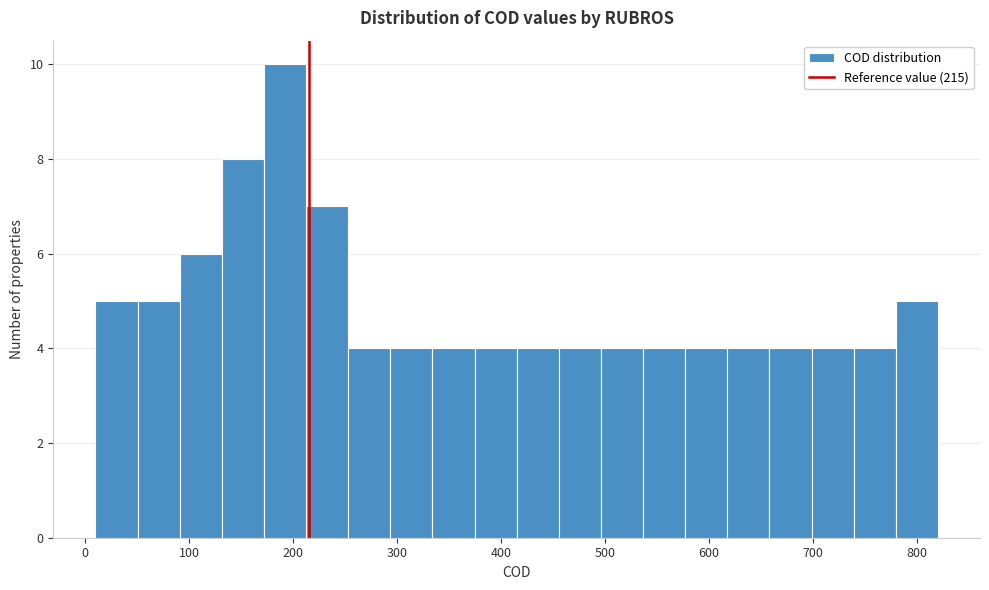

Reading left to right, transcribe this chart: for each bar, give the range it covers on the x-axis and its height. Neither the bar edges nor the heights are printed on the chart, so give them approximately, as read against the axes.

10 to 50: 5
50 to 90: 5
90 to 130: 6
130 to 170: 8
170 to 210: 10
210 to 250: 7
250 to 290: 4
290 to 330: 4
330 to 370: 4
370 to 420: 4
420 to 460: 4
460 to 500: 4
500 to 540: 4
540 to 580: 4
580 to 620: 4
620 to 660: 4
660 to 700: 4
700 to 740: 4
740 to 780: 4
780 to 820: 5